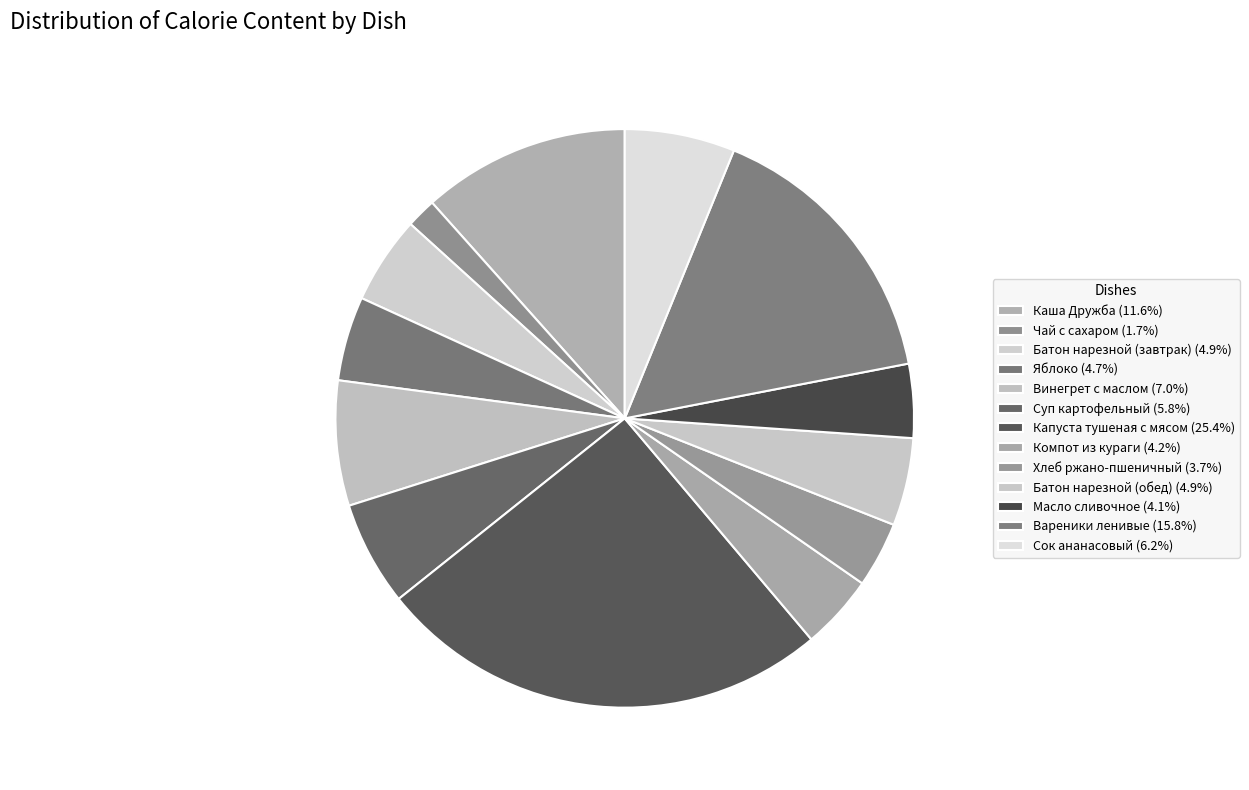

Is it true that Суп картофельный is 6% of the pie?

True